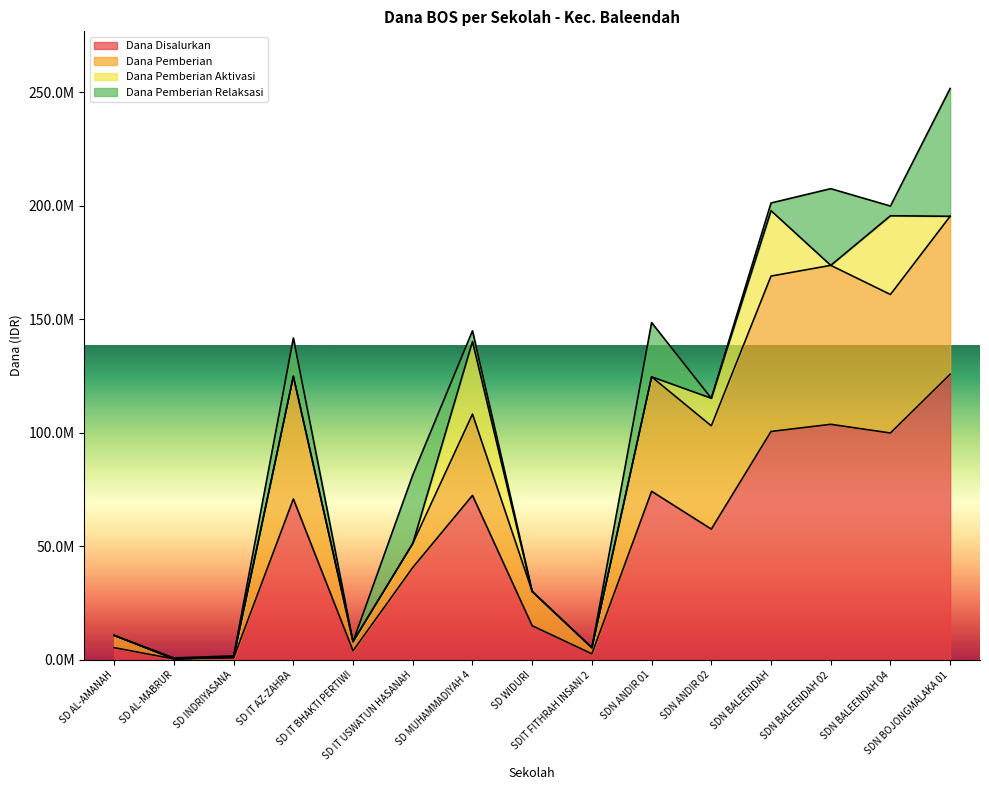

Between SD IT BHAKTI PERTIWI and SDN BALEENDAH 04, which is larger?

SDN BALEENDAH 04